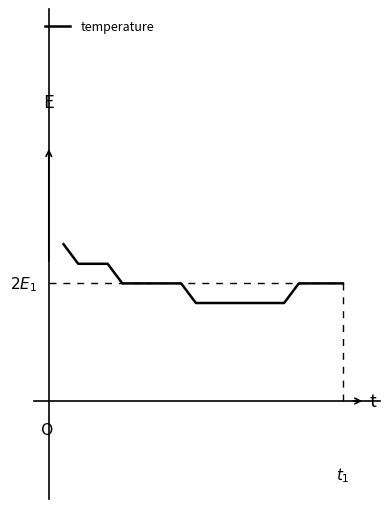

Is this an area chart (filled region under the line)?

No